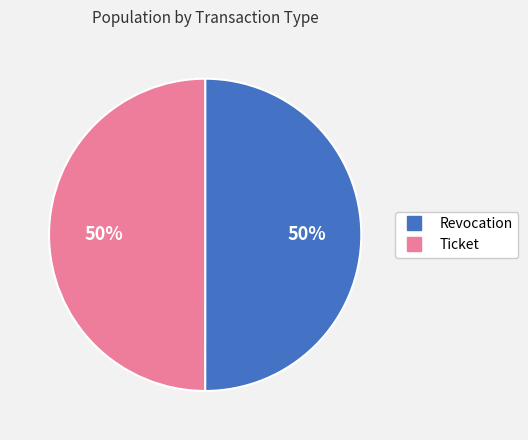

Count the number of slices in the pie.

2